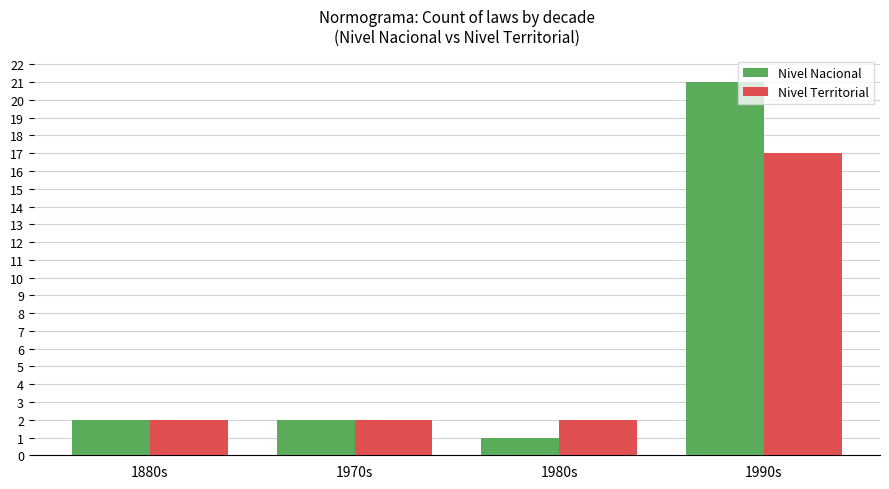

Which series has the widest spread of values?

Nivel Nacional